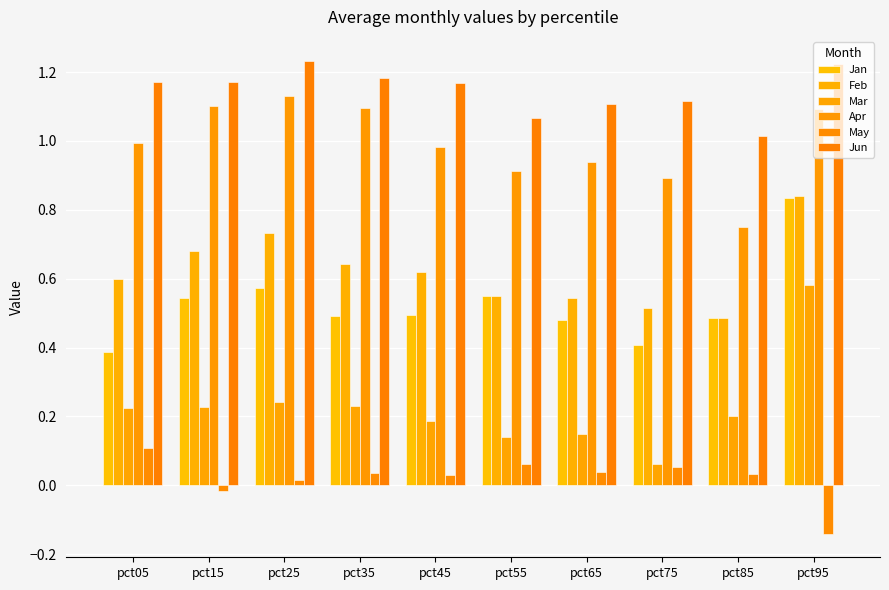

What are all the series names shown in the legend?

Jan, Feb, Mar, Apr, May, Jun